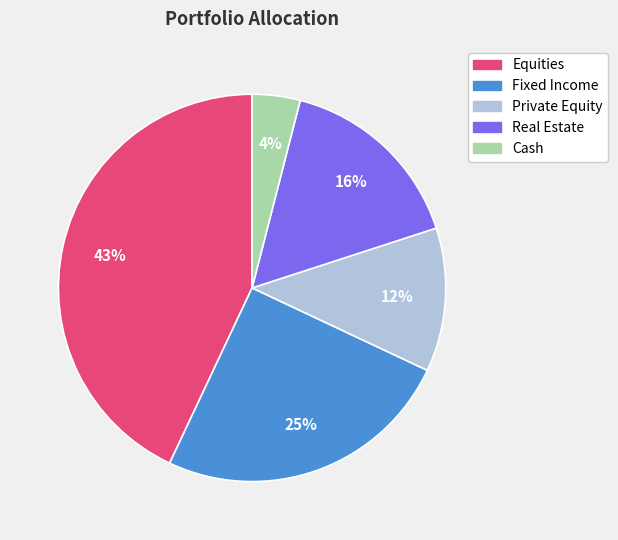

To the nearest percent, what is the difference between the largest and smallest slice percentages?

39%